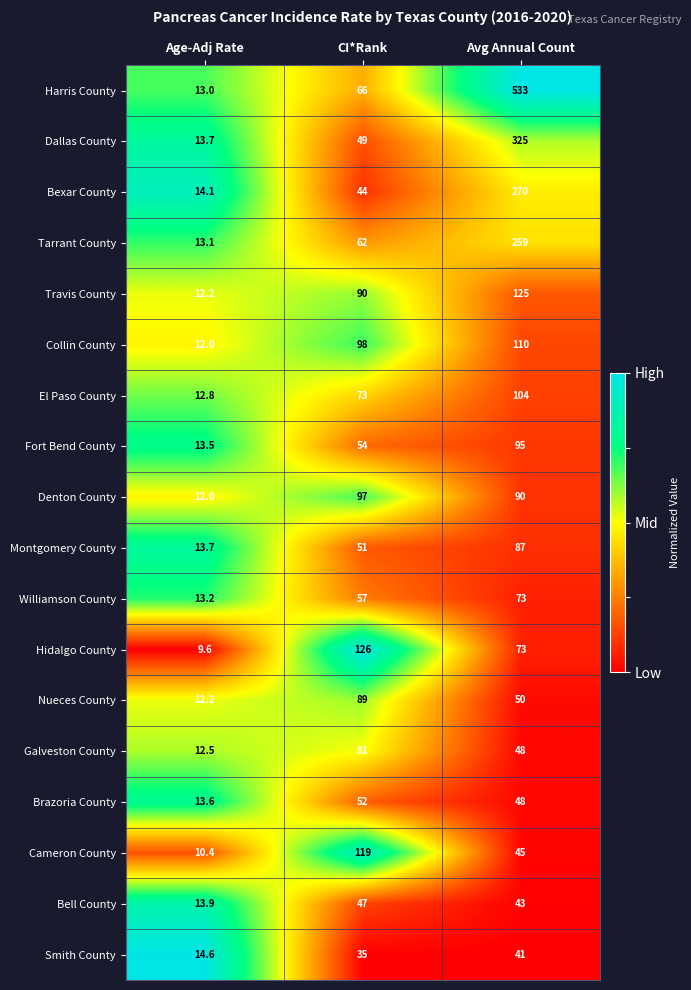

At which category is the sum across all series the highest?

Avg Annual Count